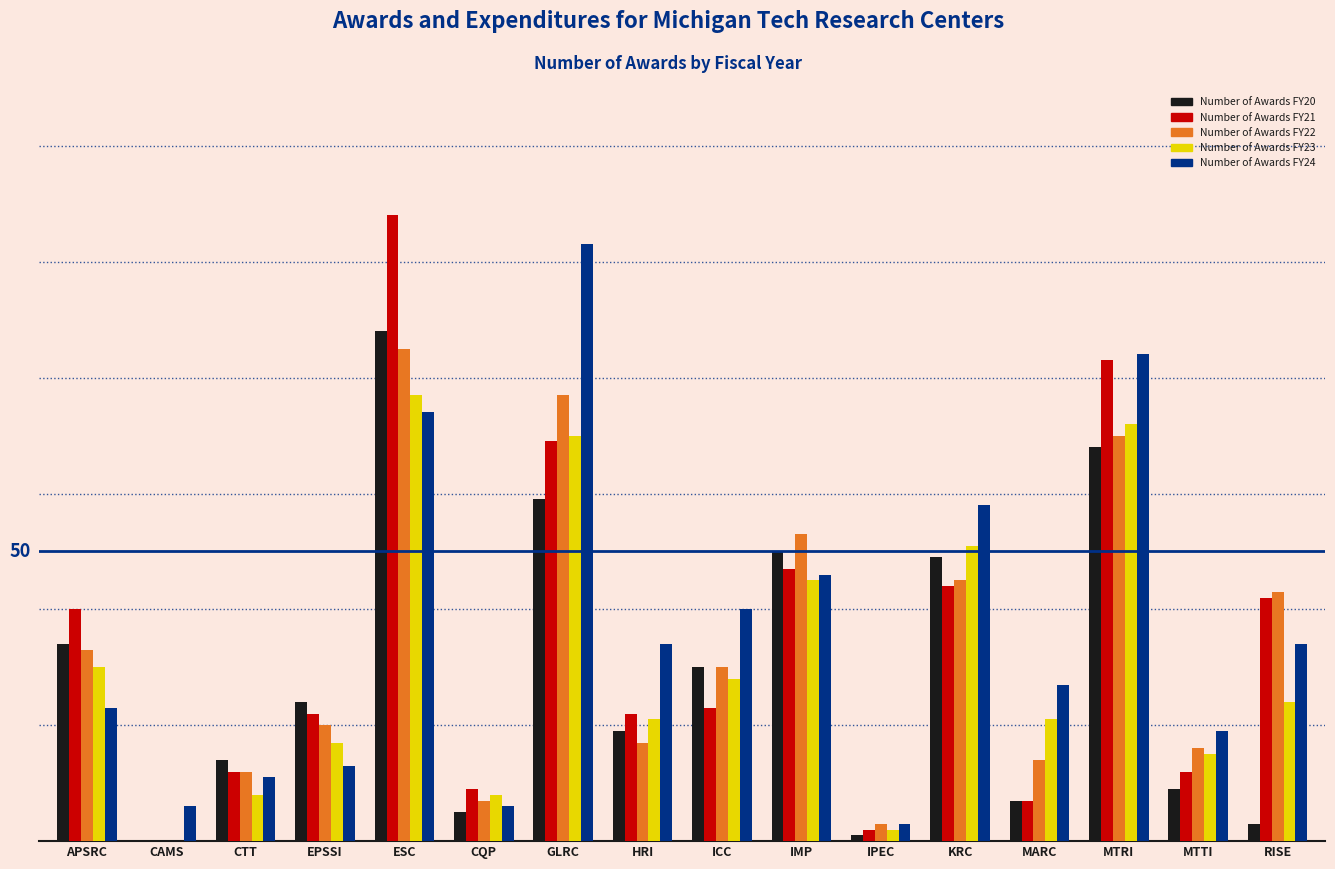

What are all the series names shown in the legend?

Number of Awards FY20, Number of Awards FY21, Number of Awards FY22, Number of Awards FY23, Number of Awards FY24